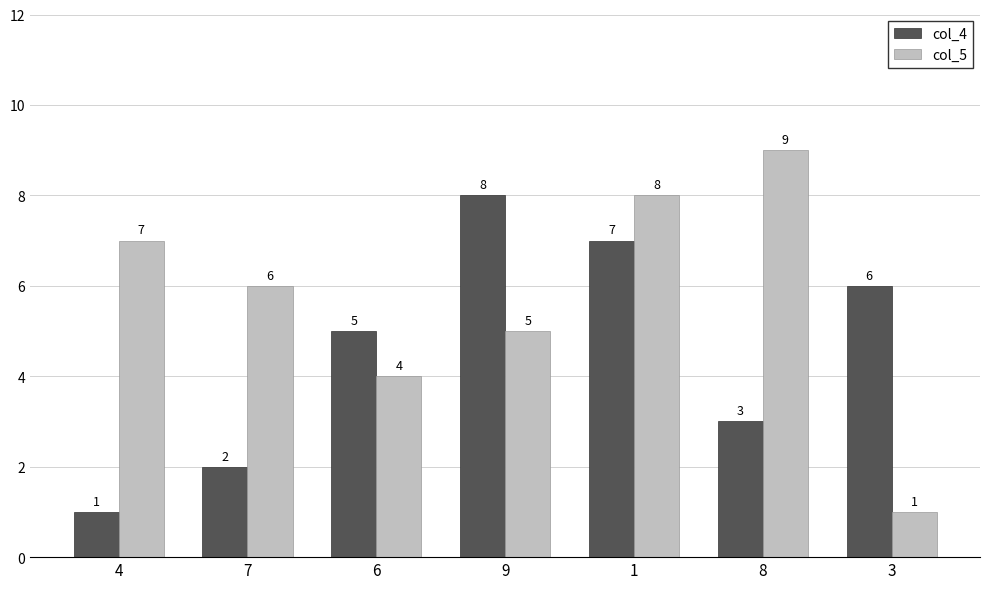

What position from the right is 7?

6